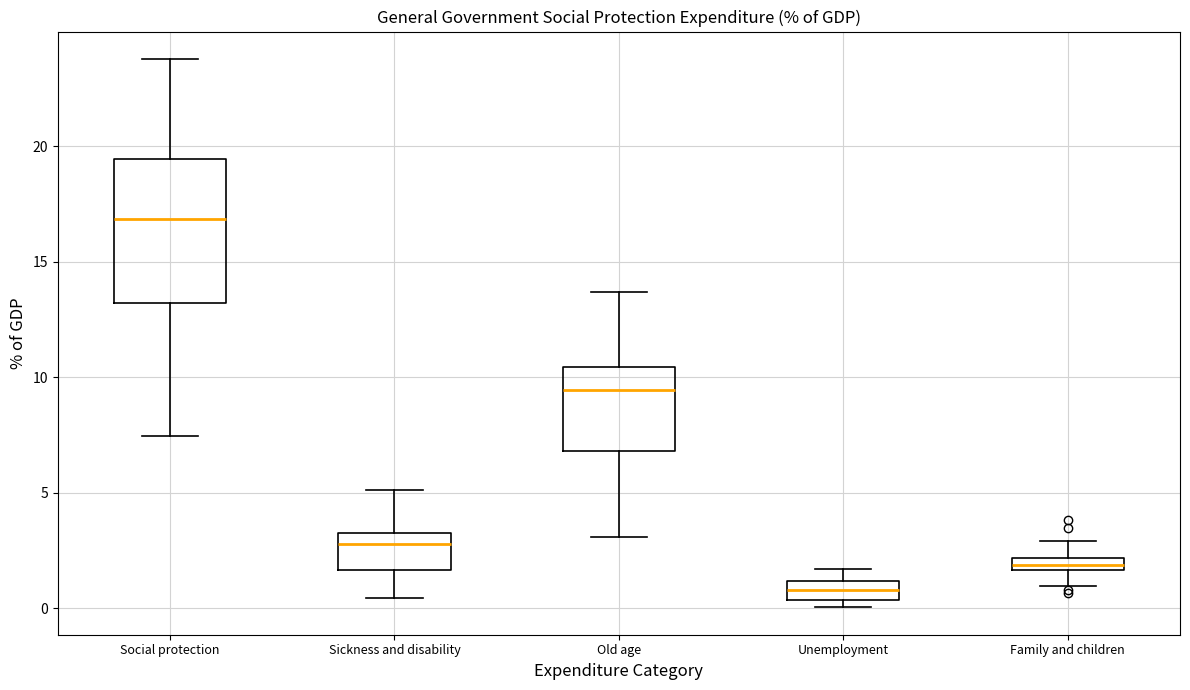

Comparing the boxes themselves (not the whiskers), which one is the tallest?

Social protection